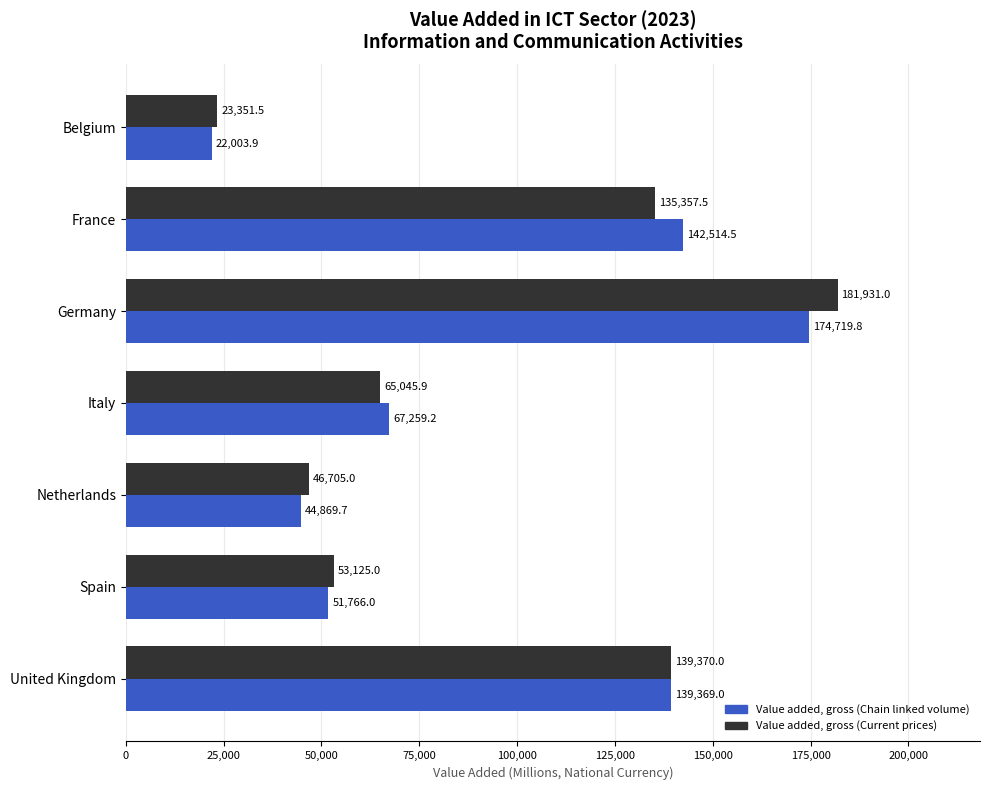

Which series has the widest spread of values?

Value added, gross (Current prices)